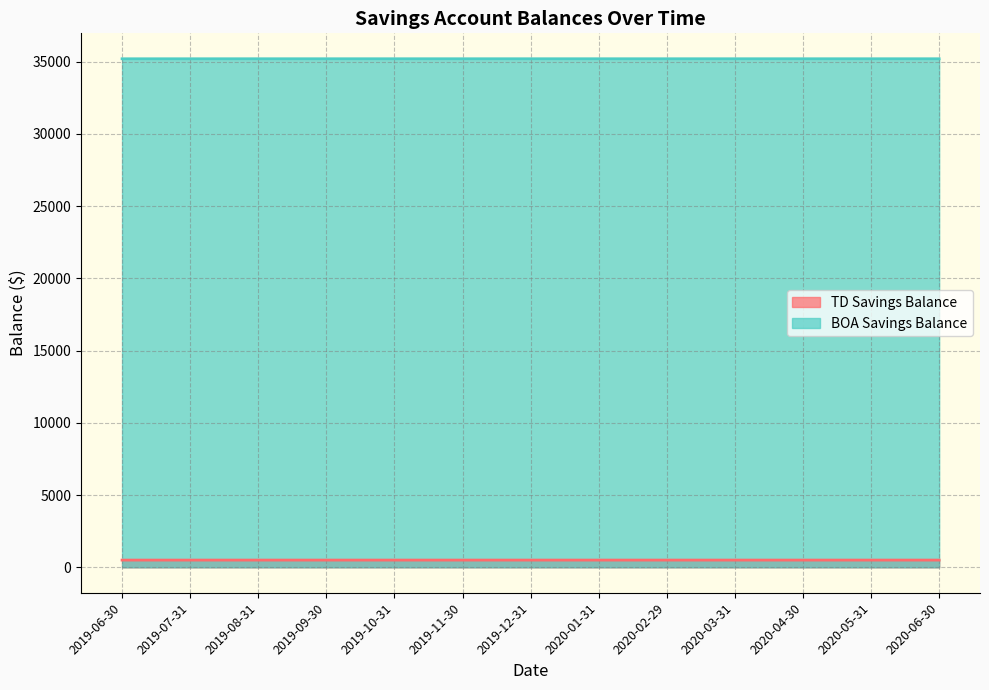

List the series in order of their overall mean, highest first.

BOA Savings Balance, TD Savings Balance